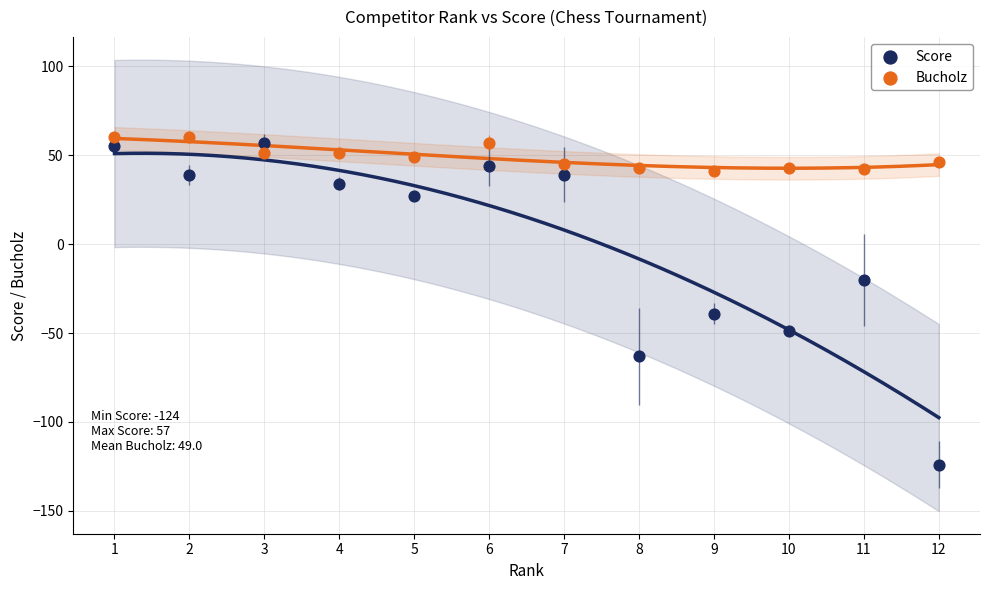

What are all the series names shown in the legend?

Score, Bucholz